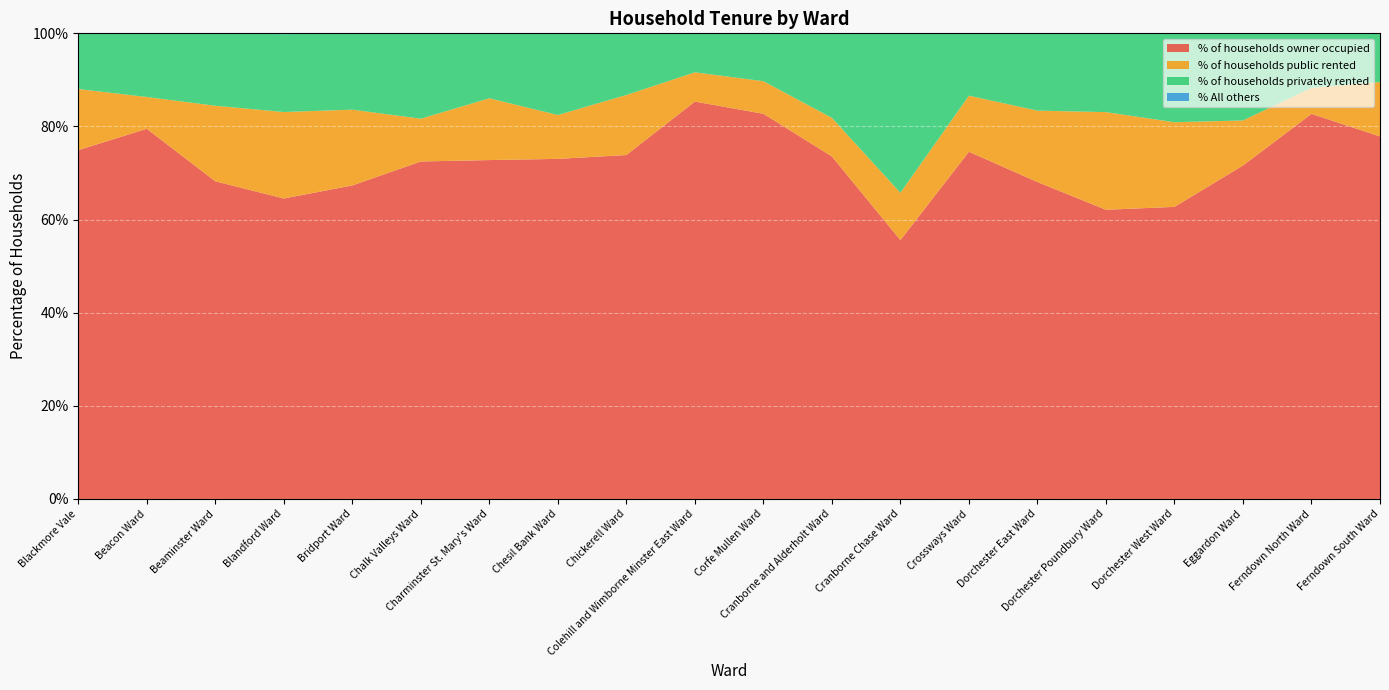

Reading right to left, what are all the values shown in this chart?

% of households owner occupied: 77.9	82.7	71.6	62.7	62.1	68.1	74.6	55.6	73.6	82.7	85.3	73.9	73.0	72.8	72.5	67.3	64.5	68.2	79.5	74.9
% of households public rented: 11.7	5.6	9.7	18.2	21.0	15.3	12.0	10.2	8.3	7.0	6.3	12.9	9.4	13.3	9.2	16.3	18.6	16.2	6.8	13.1
% of households privately rented: 10.5	11.7	18.7	19.0	16.9	16.6	13.4	34.2	18.1	10.3	8.3	13.2	17.5	13.9	18.3	16.4	16.7	15.6	13.7	12.0
% All others: 0.0	0.0	0.0	0.1	0.0	0.0	0.0	0.0	0.0	0.0	0.0	0.0	0.0	0.0	0.0	0.0	0.2	0.0	0.0	0.0